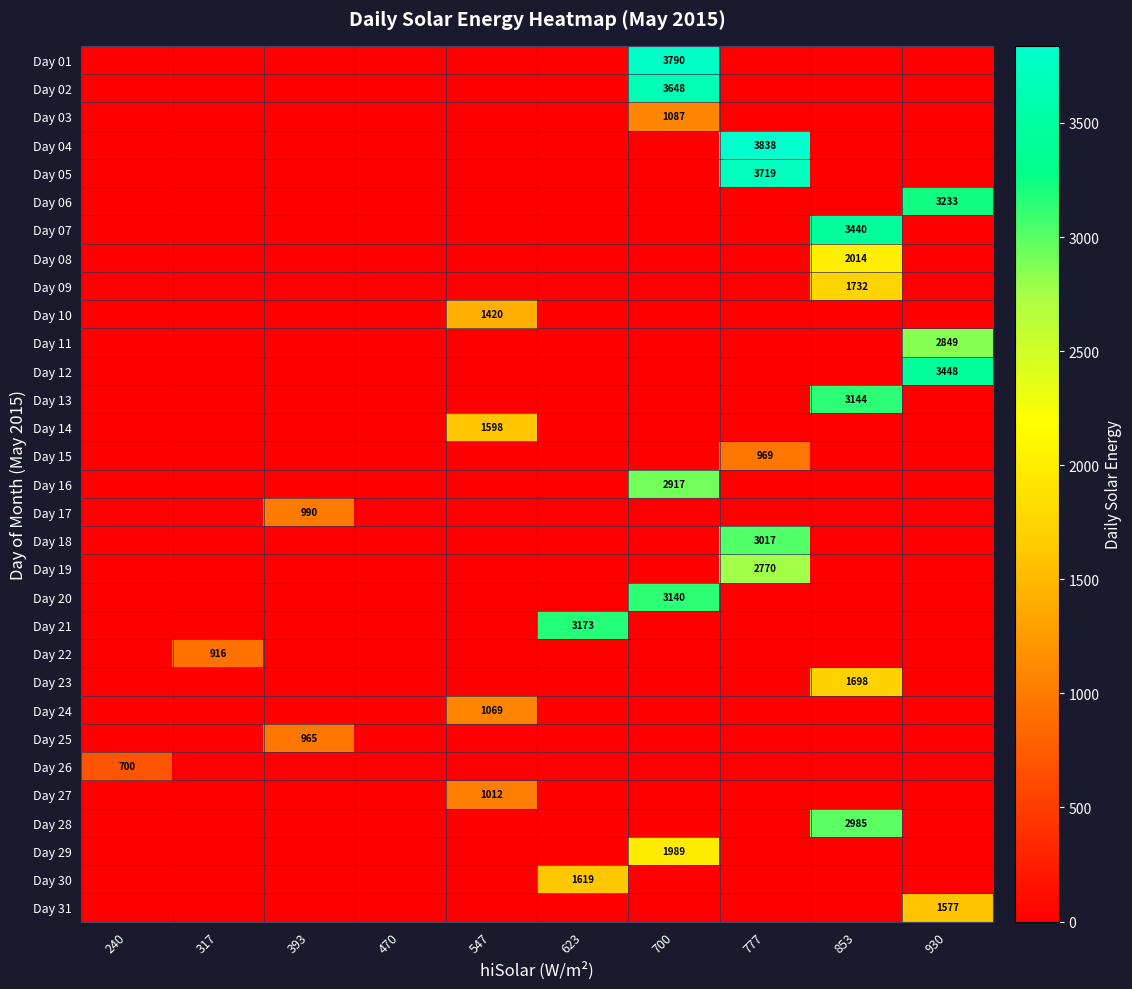

At which category is the sum across all series the highest?

700